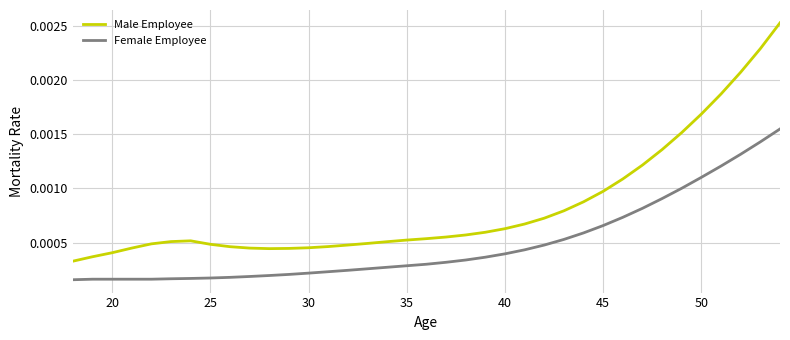

List the series in order of their overall mean, highest first.

Male Employee, Female Employee